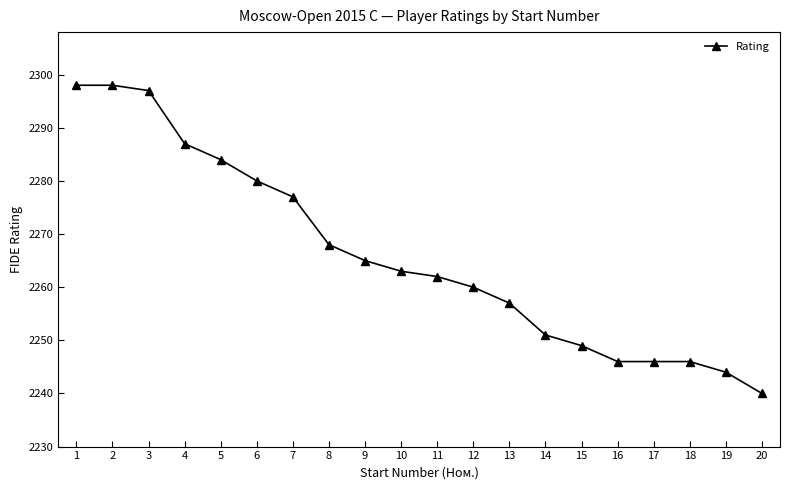

What is the smallest value displayed?

2240